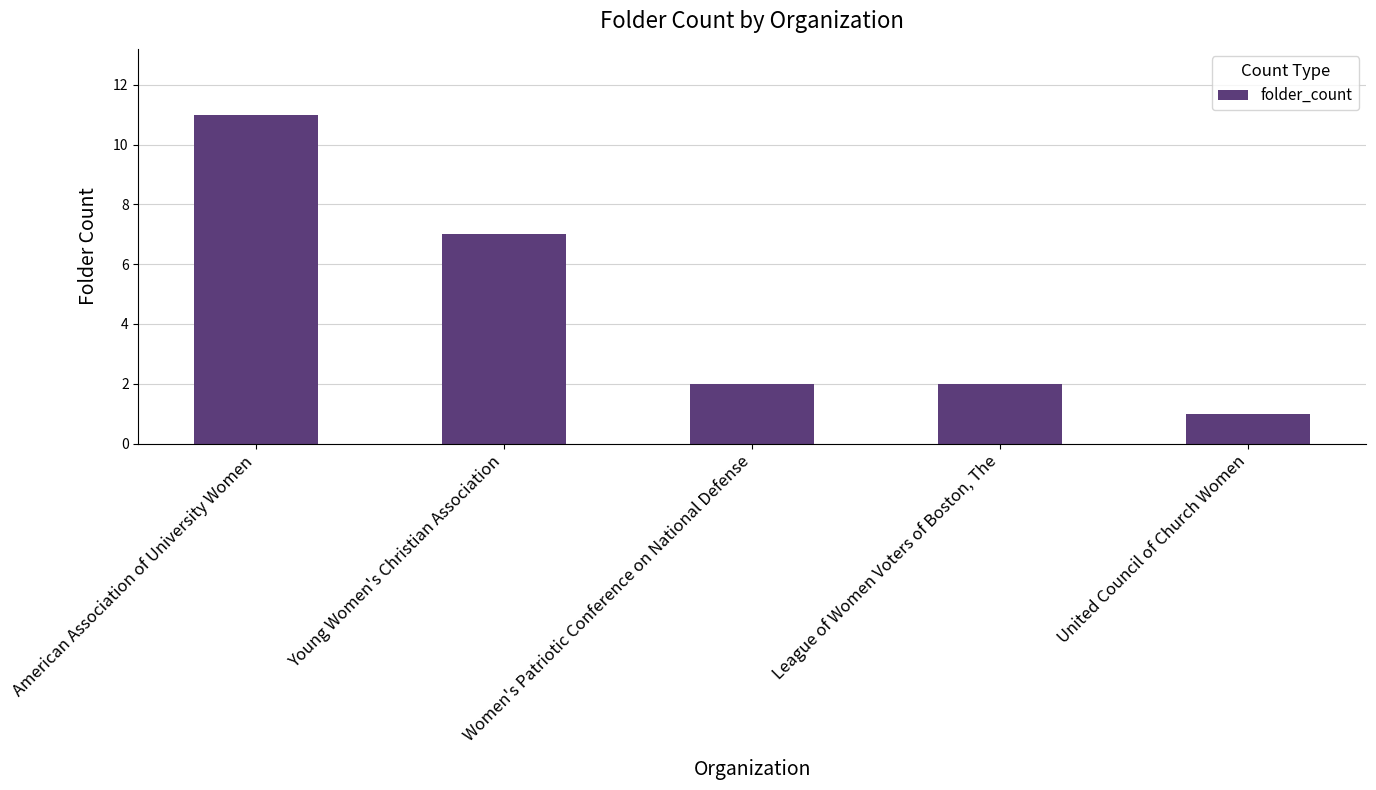

The chart shows a value of 10 at Young Women's Christian Association. True or false?

False